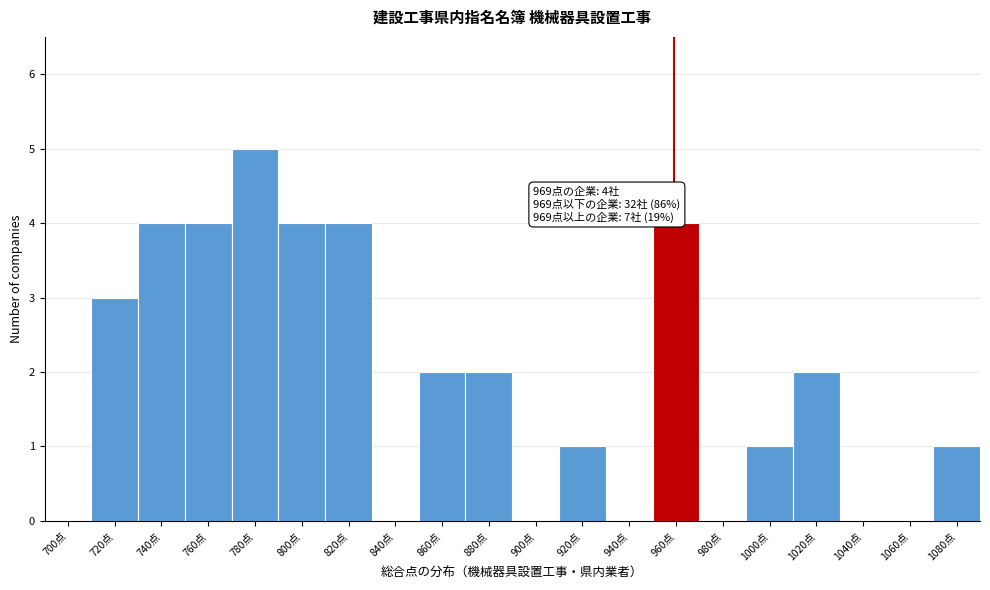

Reading left to right, what are all the values shown in this chart?

700点=0	720点=3	740点=4	760点=4	780点=5	800点=4	820点=4	840点=0	860点=2	880点=2	900点=0	920点=1	940点=0	960点=4	980点=0	1000点=1	1020点=2	1040点=0	1060点=0	1080点=1